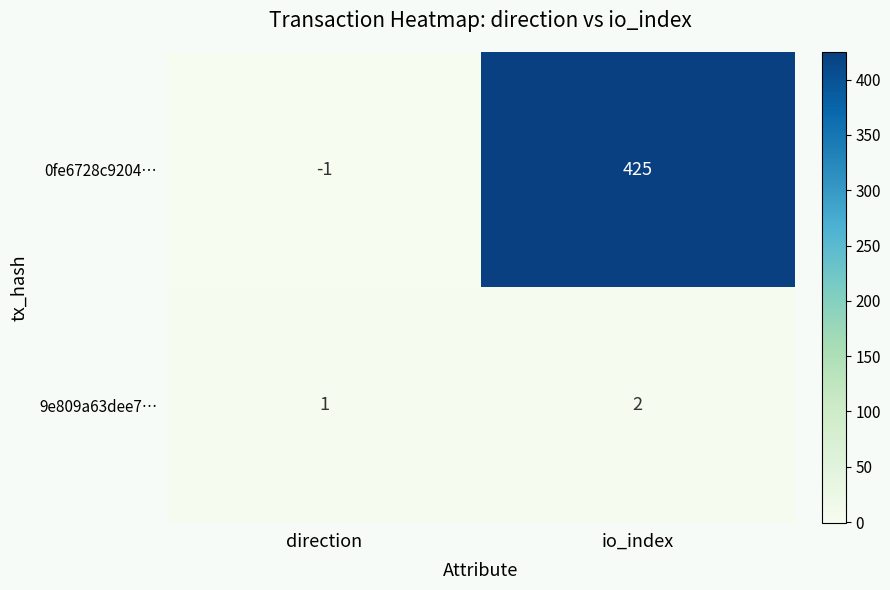

Which series has the widest spread of values?

0fe6728c9204…